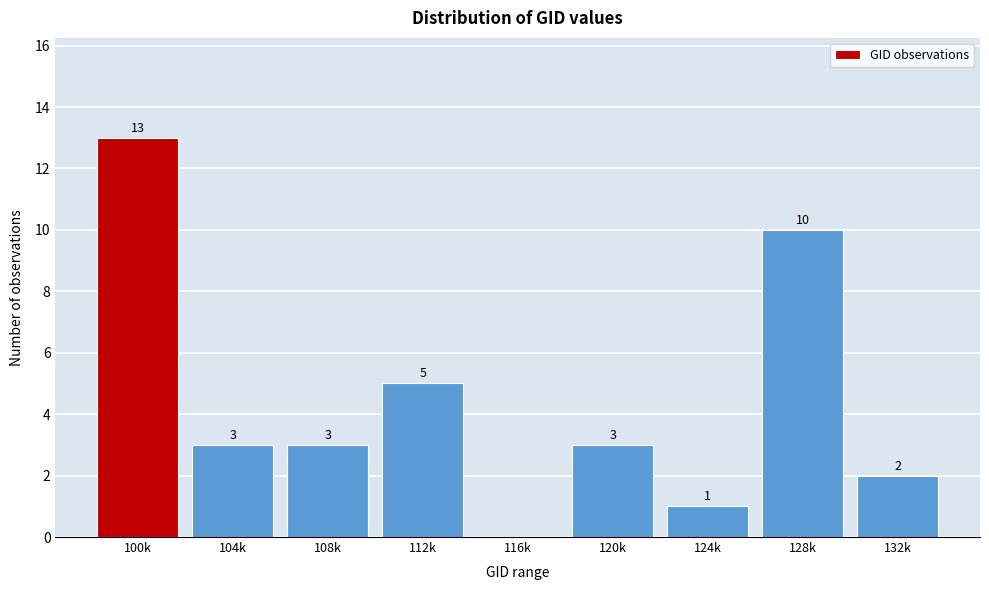

Reading left to right, what are all the values shown in this chart?

100k=13	104k=3	108k=3	112k=5	116k=0	120k=3	124k=1	128k=10	132k=2